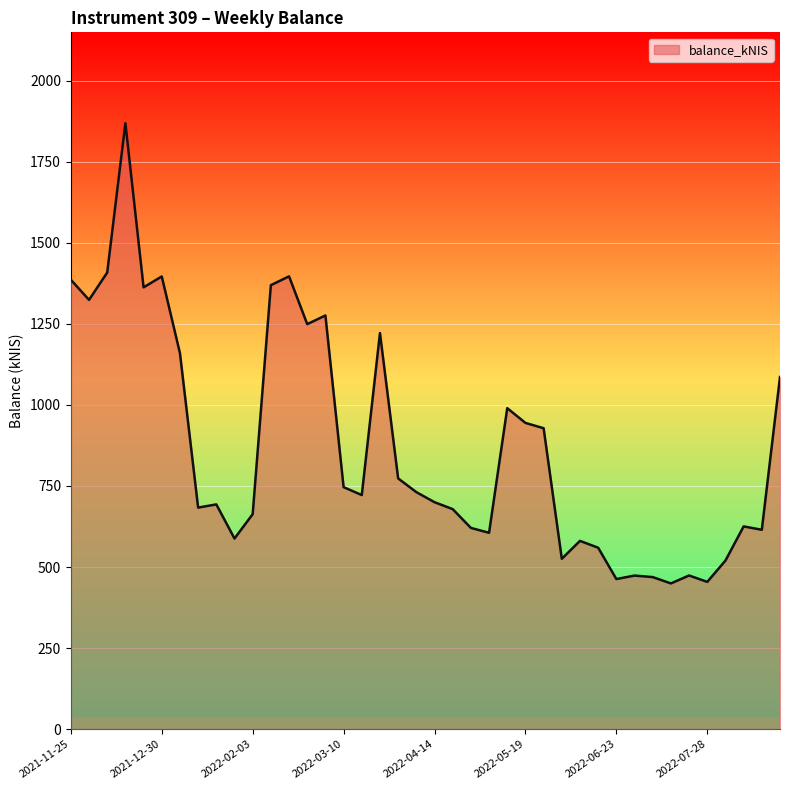

What is the difference between the maximum and minimum values?

1419.1